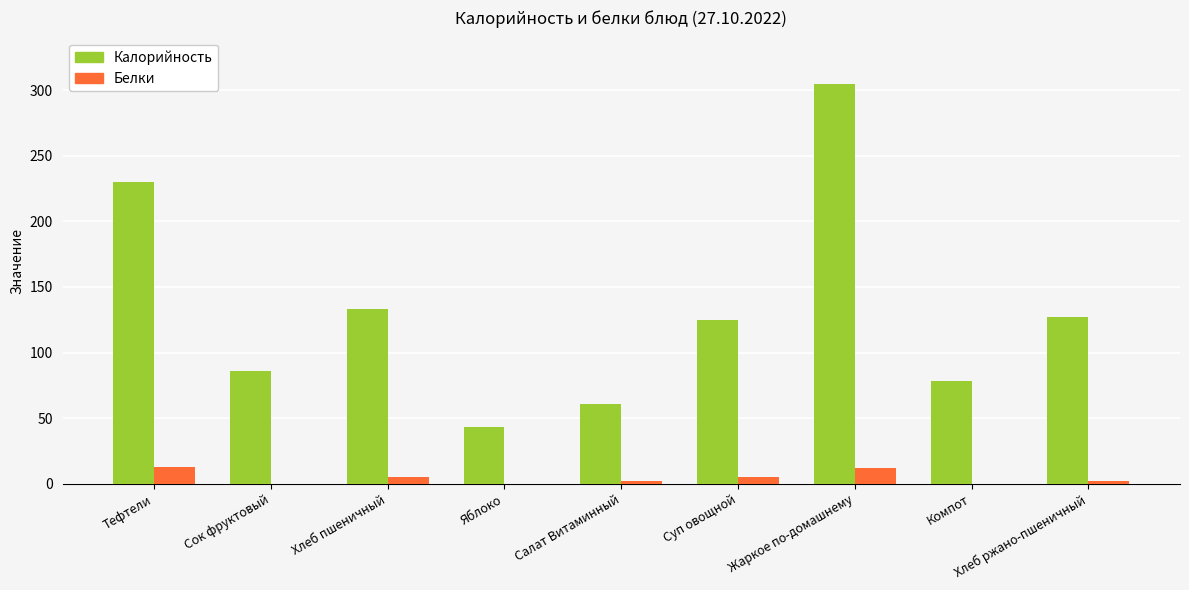

What is the average value of the Белки series?

4